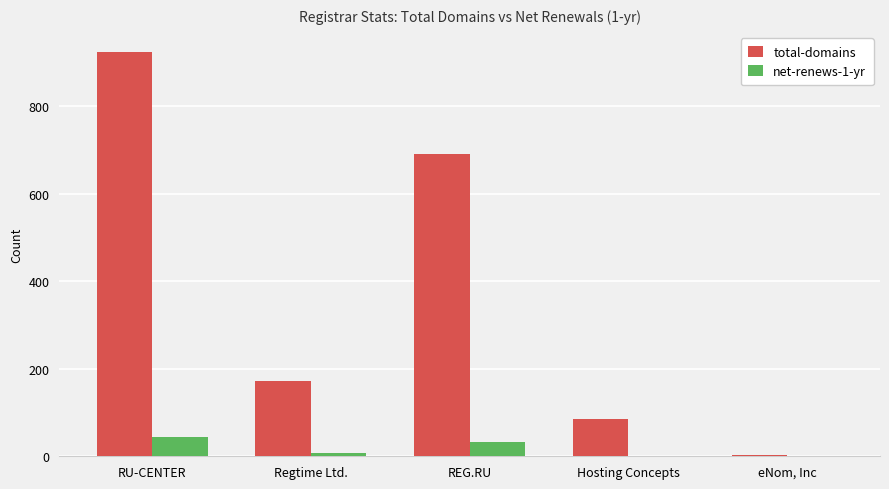

Count the number of data series in this chart.

2